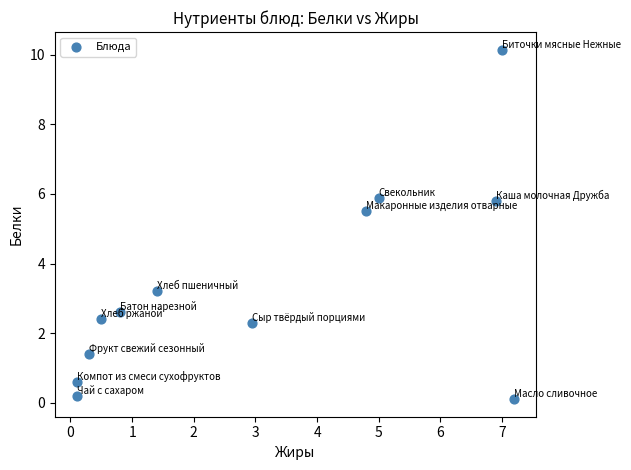

What is the average X value?

3.1